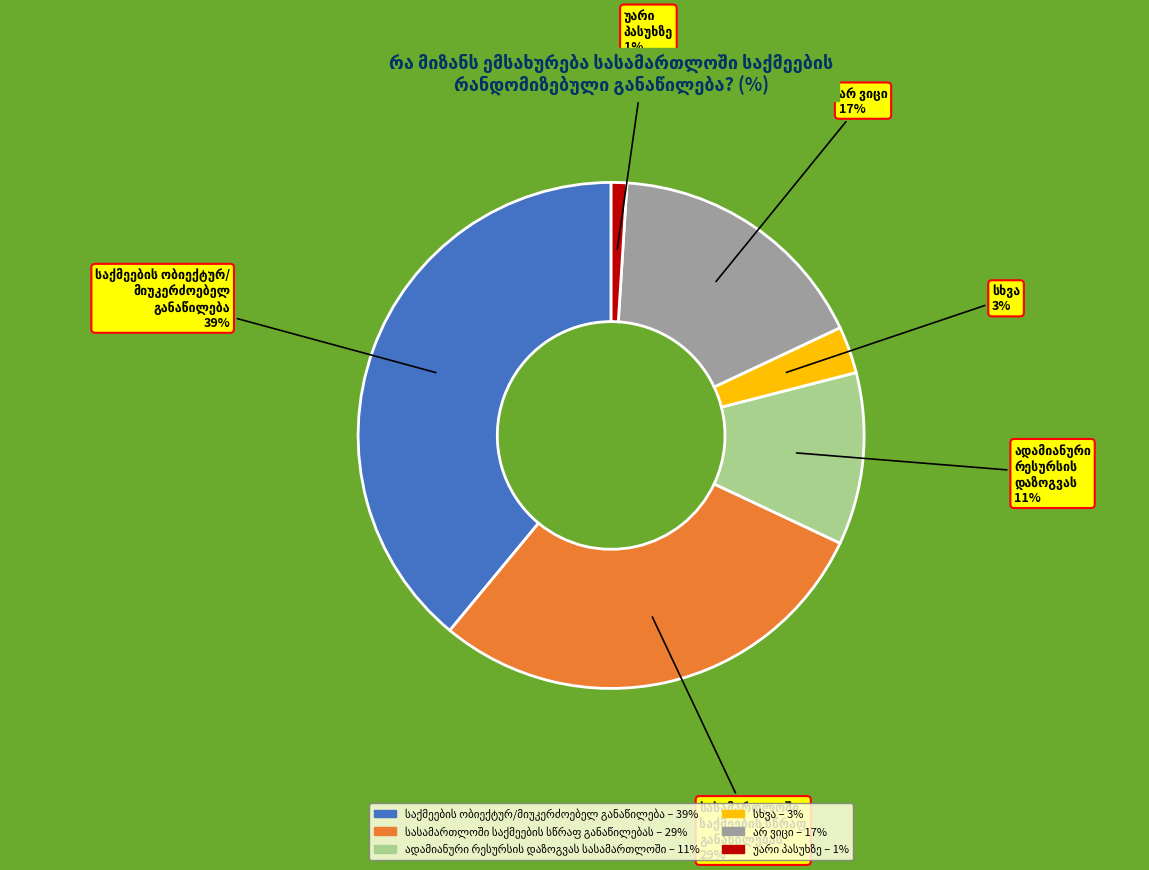

How many slices are in this pie chart?

6